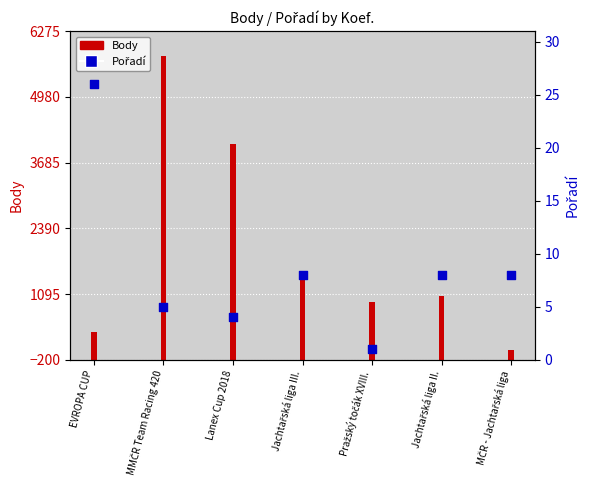

Between Jachtařská liga III. and Pražský točák XVIII., which is larger?

Jachtařská liga III.